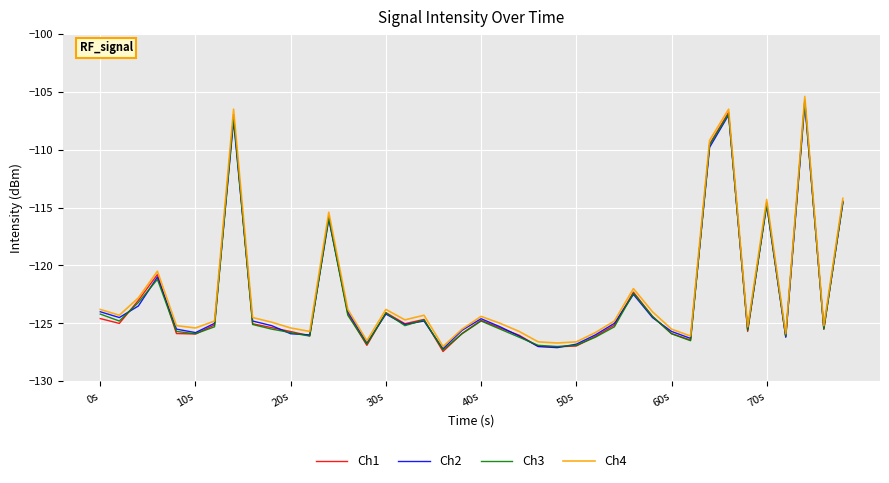

What is the smallest value displayed?

-127.4